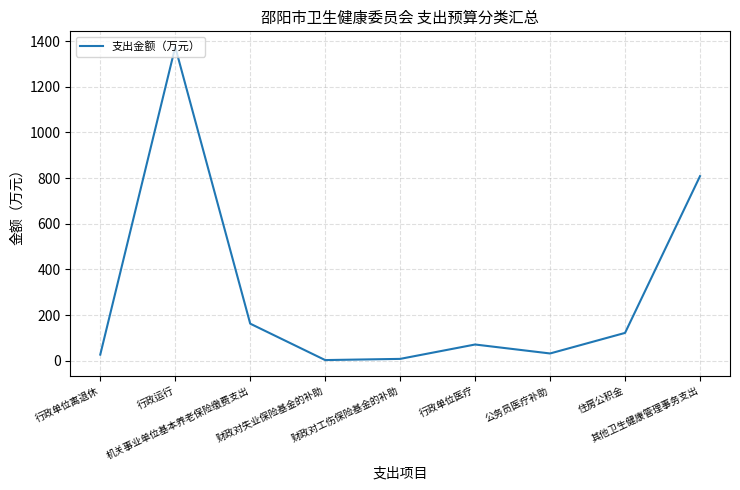

What is the difference between the maximum and minimum values?

1372.1